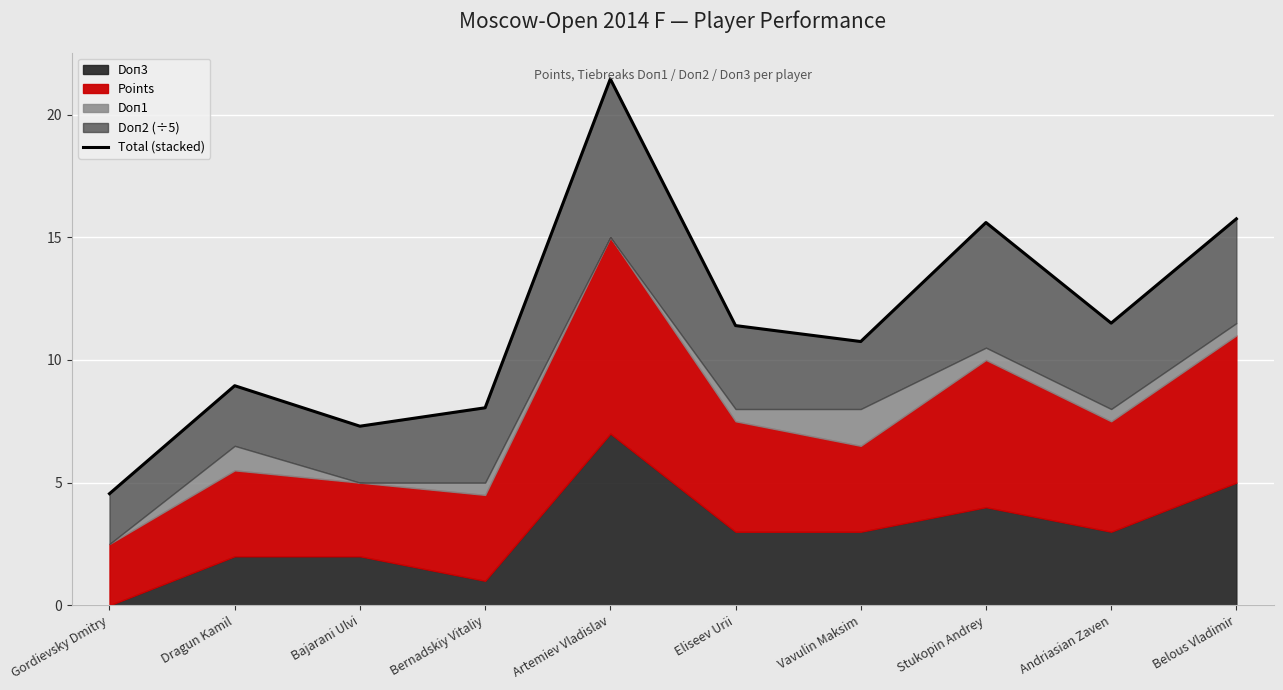

Reading right to left, what are all the values shown in this chart?

Belous Vladimir=15.8	Andriasian Zaven=11.5	Stukopin Andrey=15.6	Vavulin Maksim=10.8	Eliseev Urii=11.4	Artemiev Vladislav=21.4	Bernadskiy Vitaliy=8.1	Bajarani Ulvi=7.3	Dragun Kamil=8.9	Gordievsky Dmitry=4.5